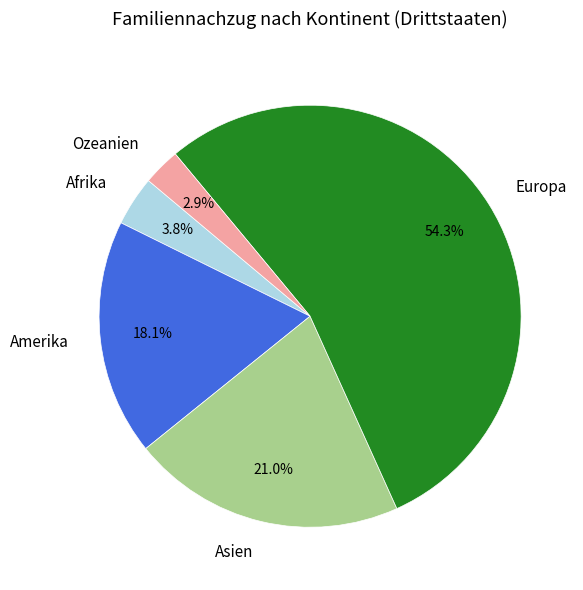

To the nearest percent, what is the combined percentage of Amerika and Afrika?

22%